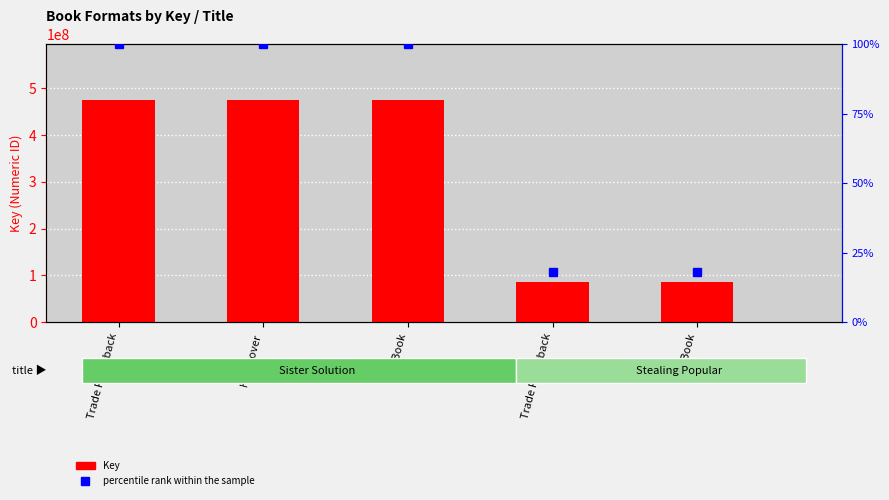

Which series has the widest spread of values?

Key